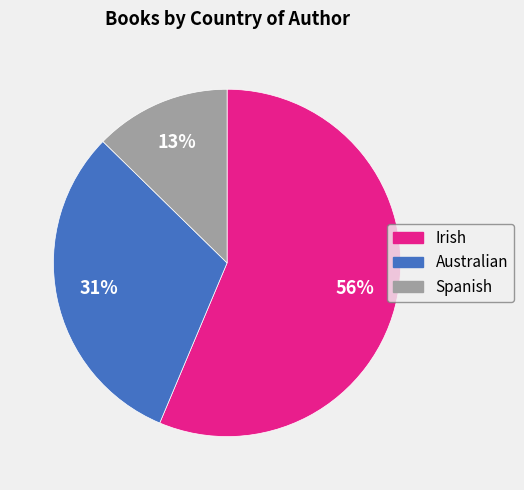

To the nearest percent, what portion does Spanish represent?

13%